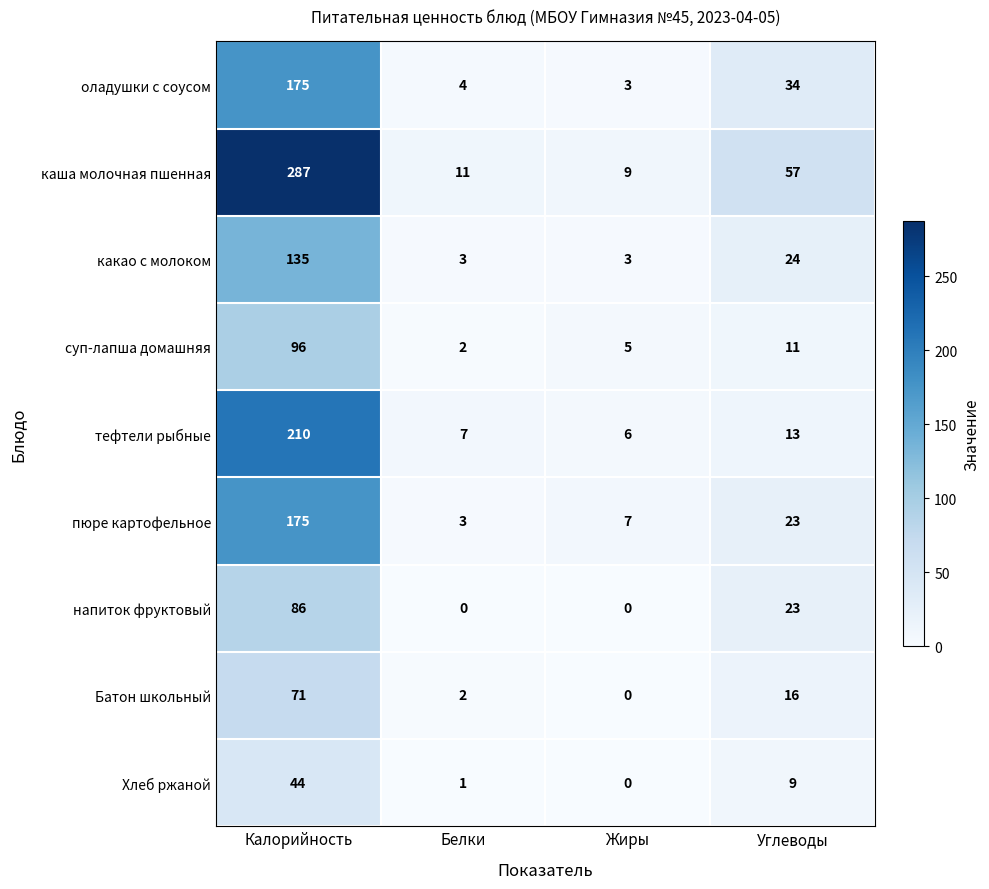

True or false: какао с молоком has a value of 3 at Жиры.

True